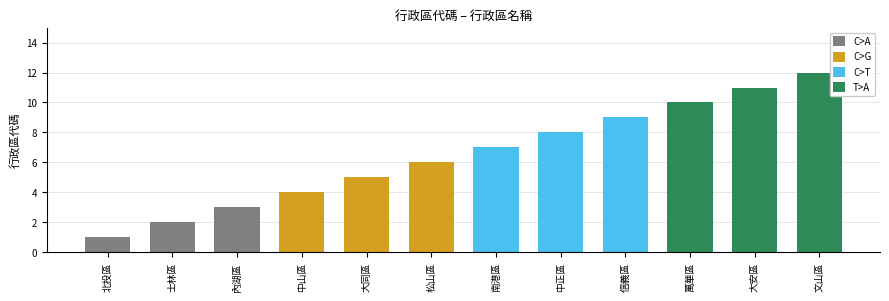

The chart shows a value of 1 at 北投區. True or false?

True